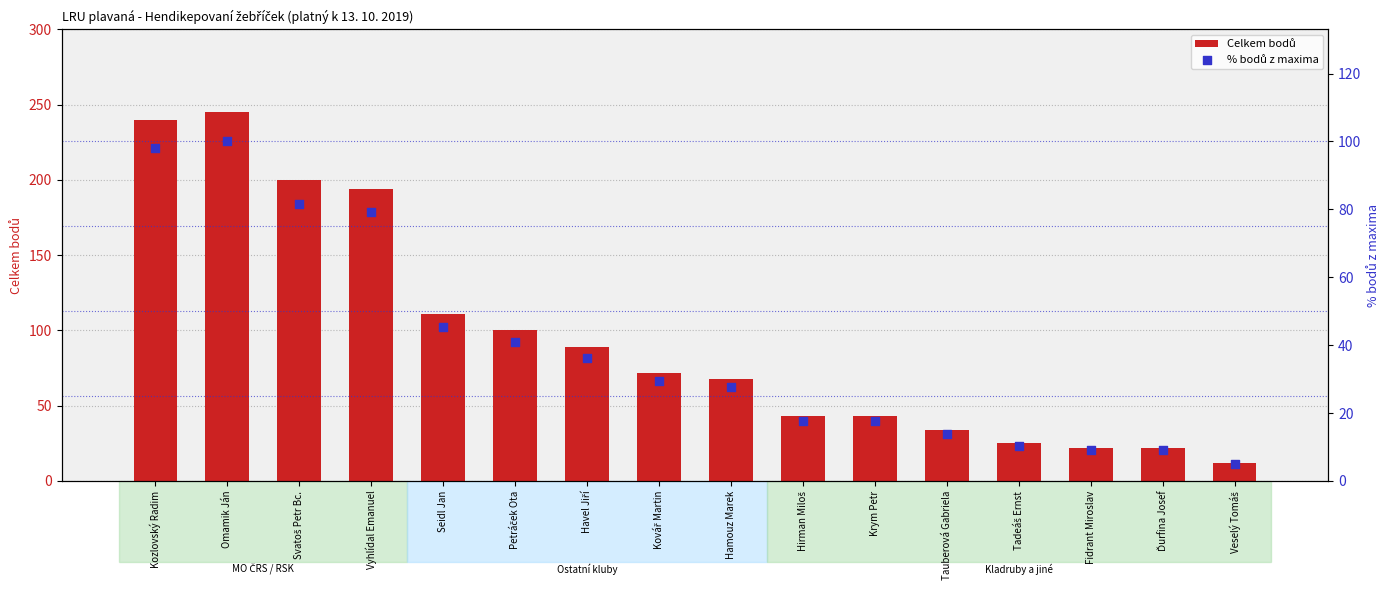

What is the total value across all series at Hirman Miloš?

60.6